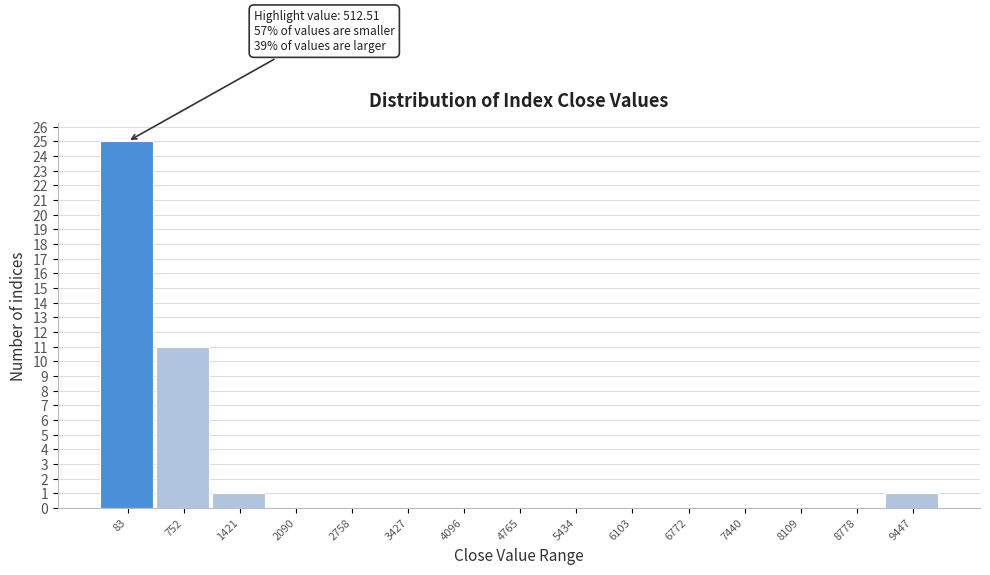

Reading right to left, extract all data points from this chart.

9447=1	8778=0	8109=0	7440=0	6772=0	6103=0	5434=0	4765=0	4096=0	3427=0	2758=0	2090=0	1421=1	752=11	83=25